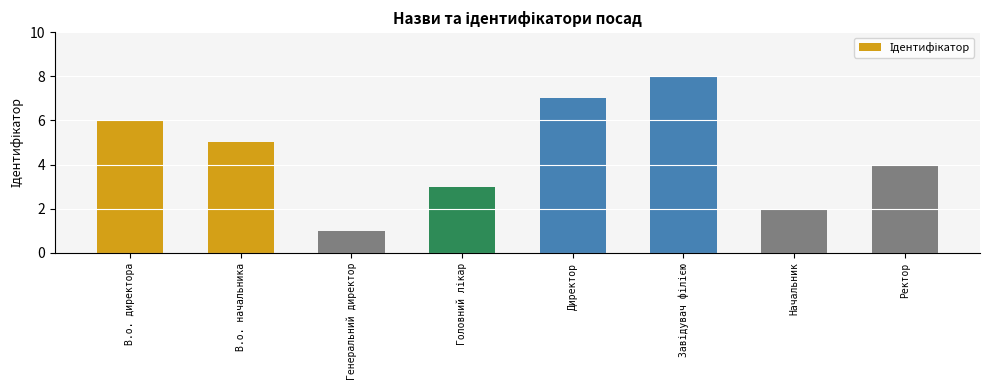

What is the maximum value shown in the chart?

8